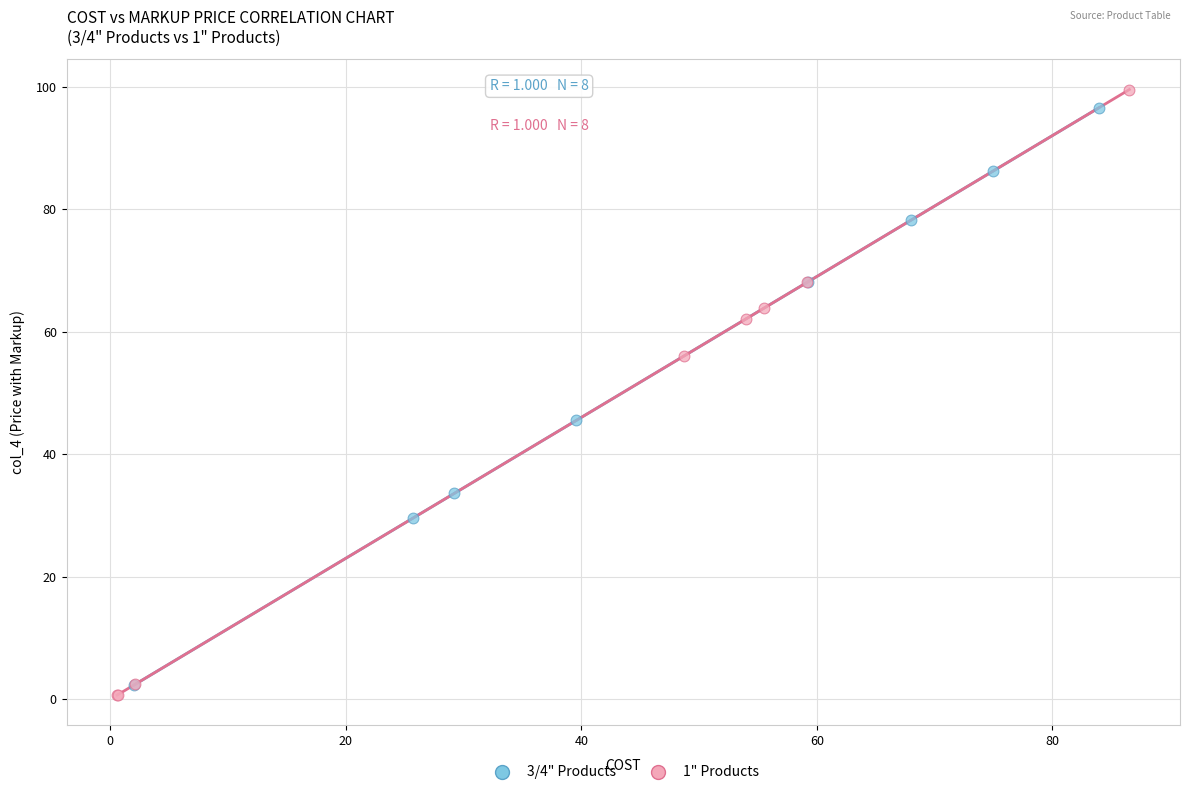

Which series has the largest Y range (max minus min)?

1" Products